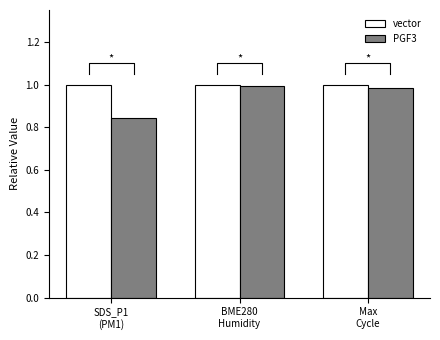

Reading left to right, list all the values displayed in this chart.

vector: SDS_P1
(PM1)=1.0	BME280
Humidity=1.0	Max
Cycle=1.0
PGF3: SDS_P1
(PM1)=0.8	BME280
Humidity=1.0	Max
Cycle=1.0